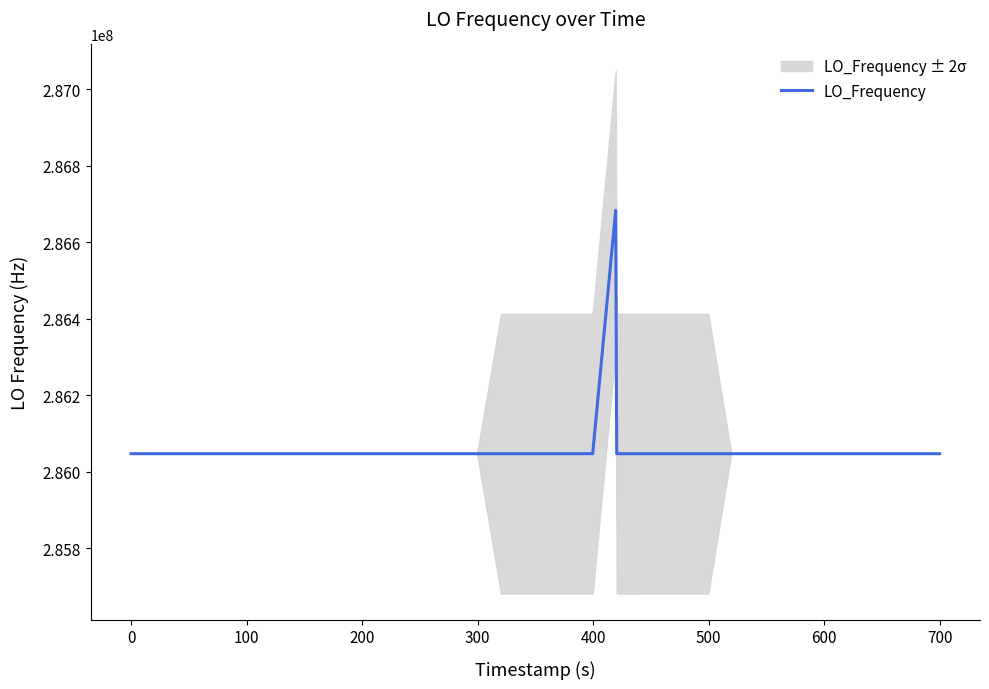

What is the lowest value of the LO_Frequency series?

286046994.9